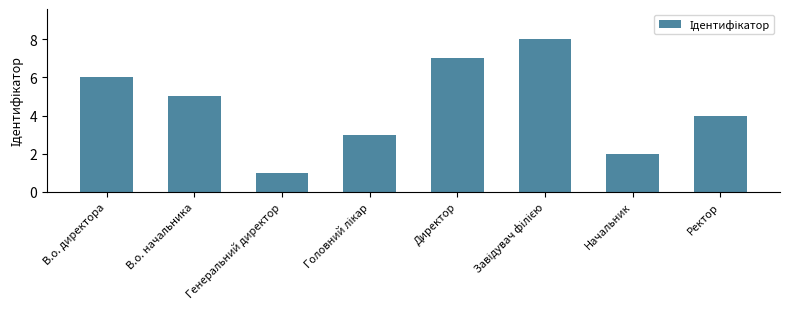

Are the bars horizontal?

No